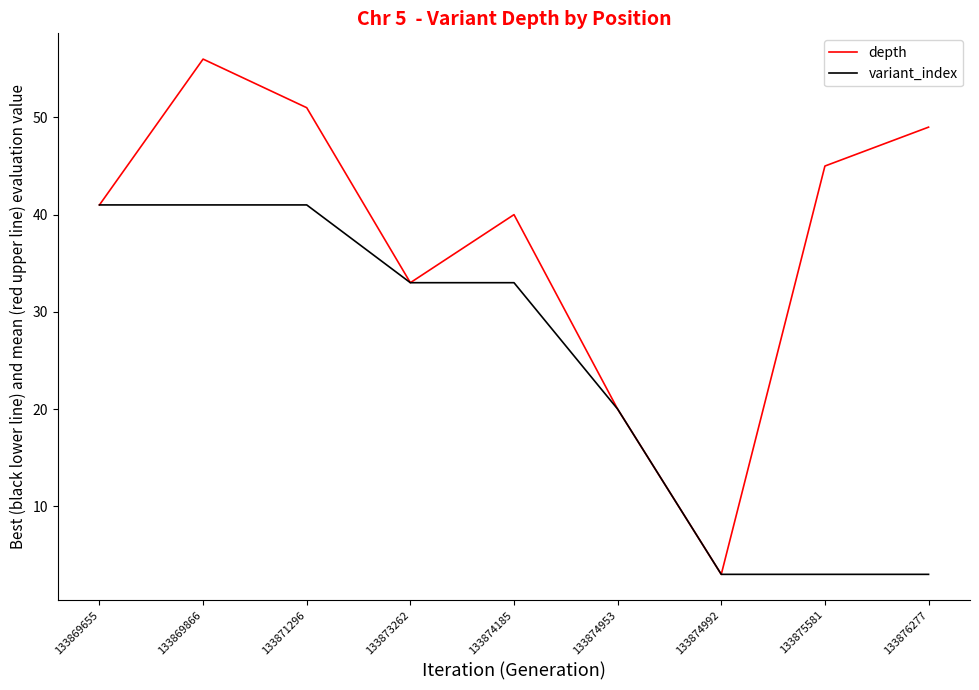

What is the difference between the highest and lowest values at 133875581?

42